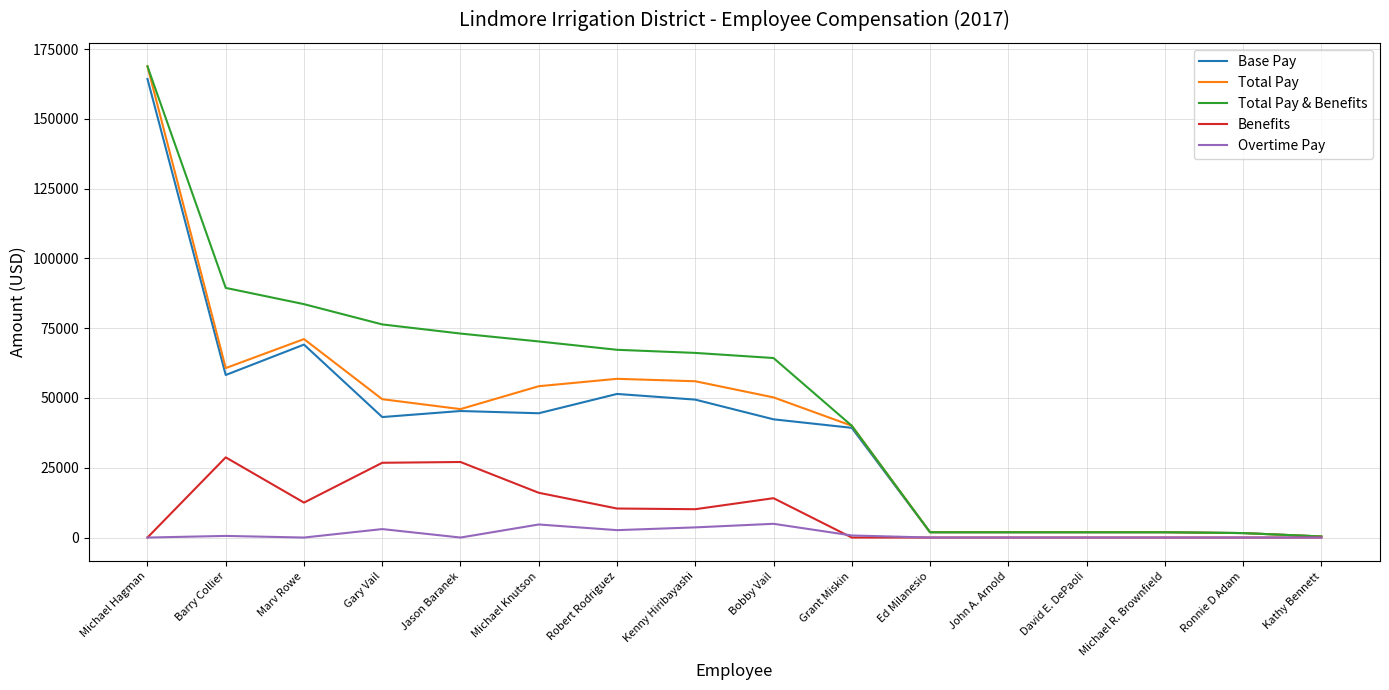

What is the difference between the Base Pay values at Michael Knutson and Michael R. Brownfield?

42625